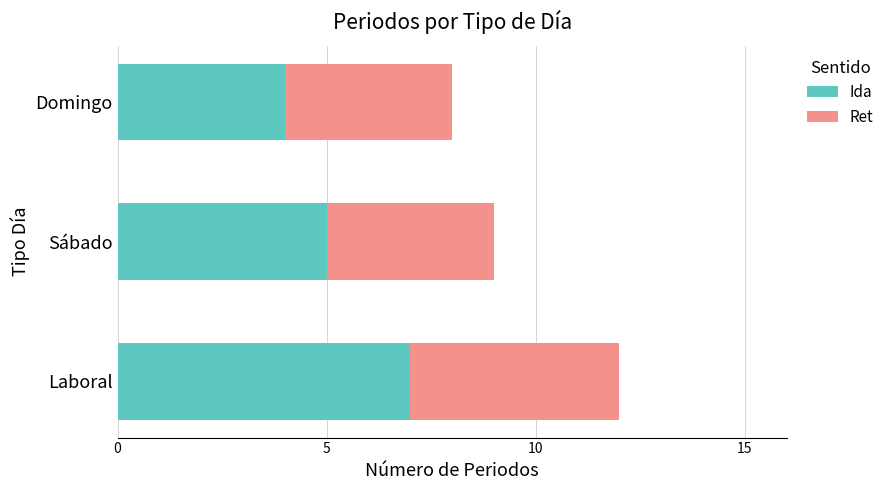

What is the sum of all Ida values?

16